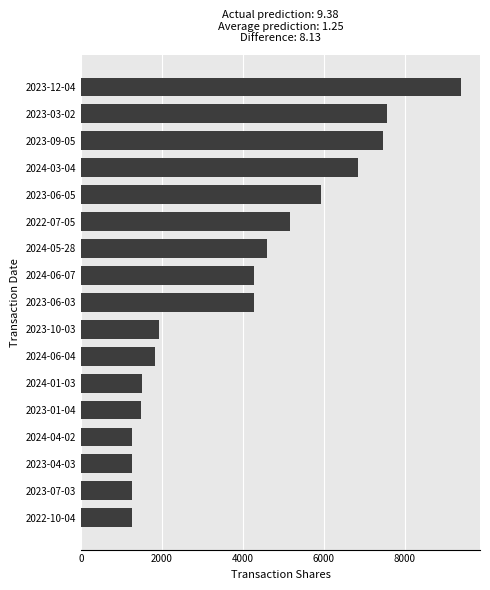

The value at 2024-04-02 is 1270. True or false?

True